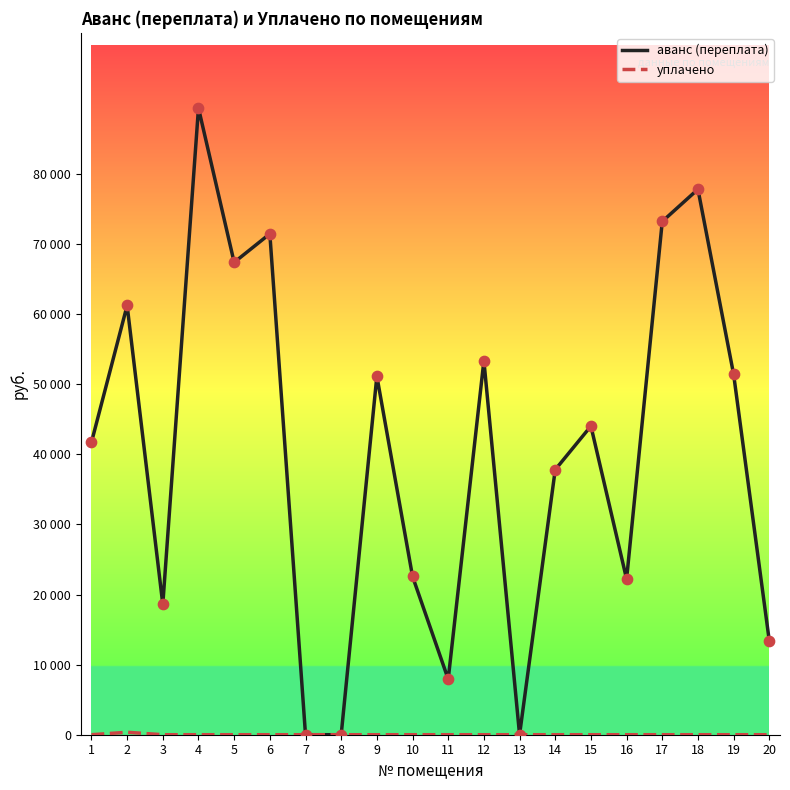

Is this an area chart (filled region under the line)?

No